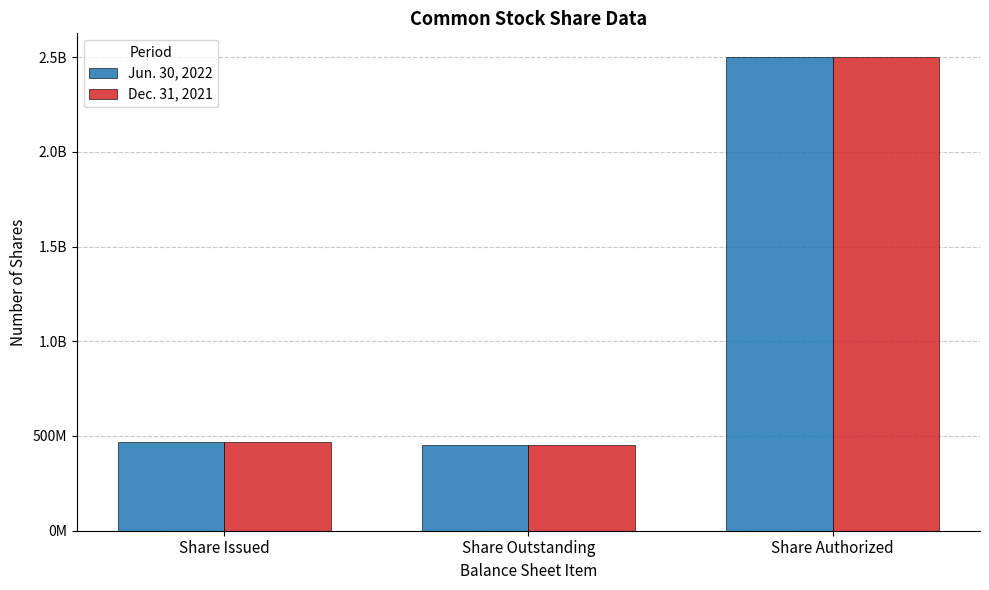

What are all the series names shown in the legend?

Jun. 30, 2022, Dec. 31, 2021